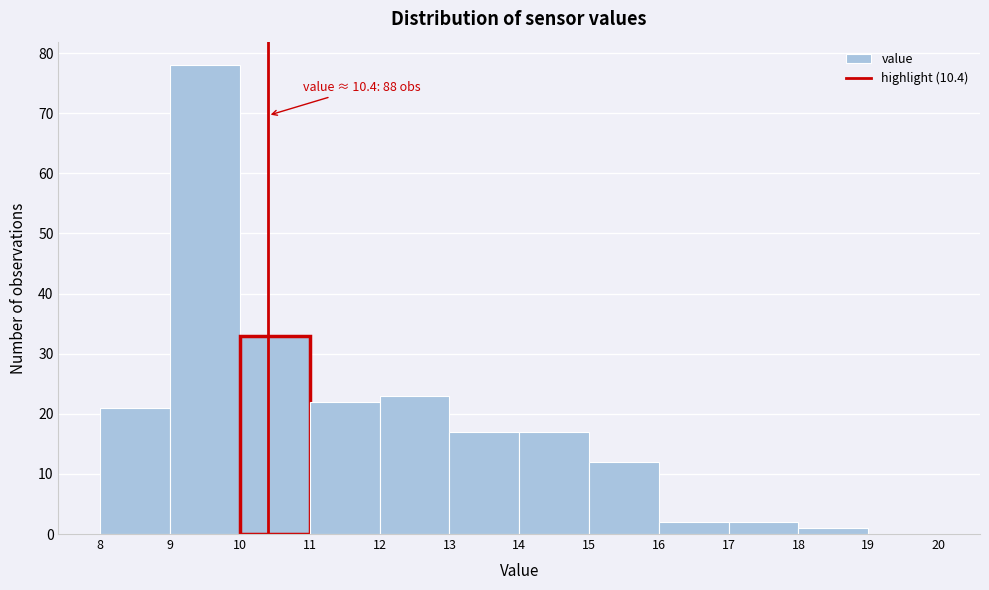

Which range on the x-axis has the tallest bar?

9 to 10